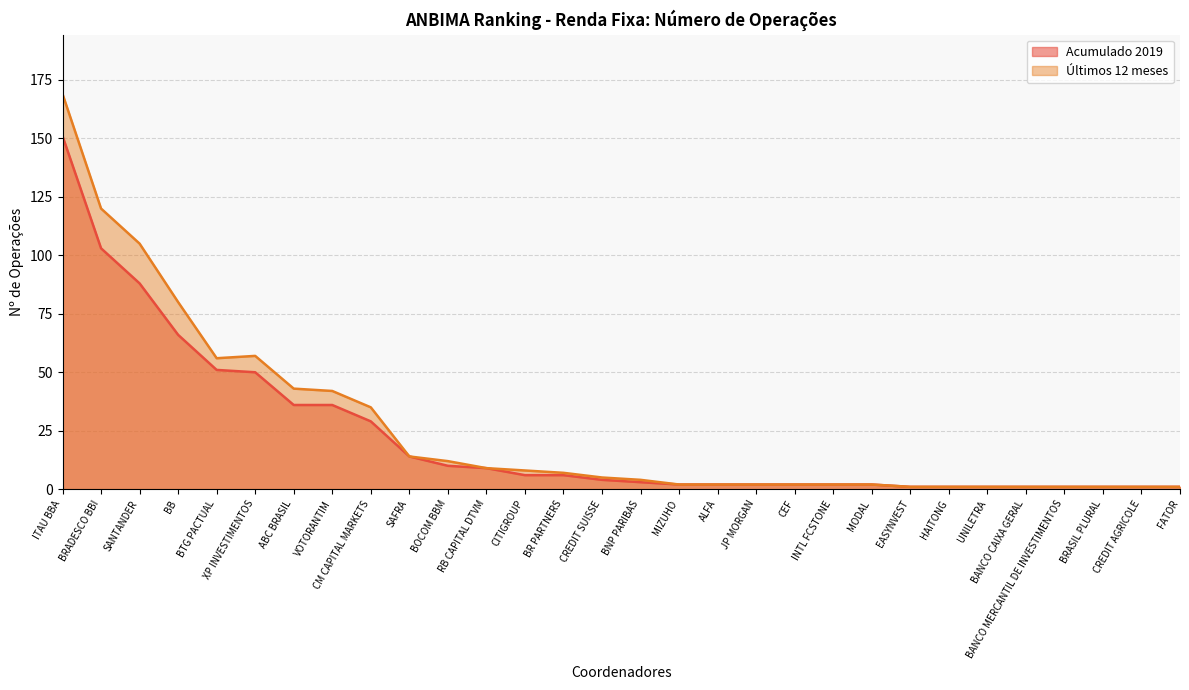

Does the chart display data point markers on the line(s)?

No